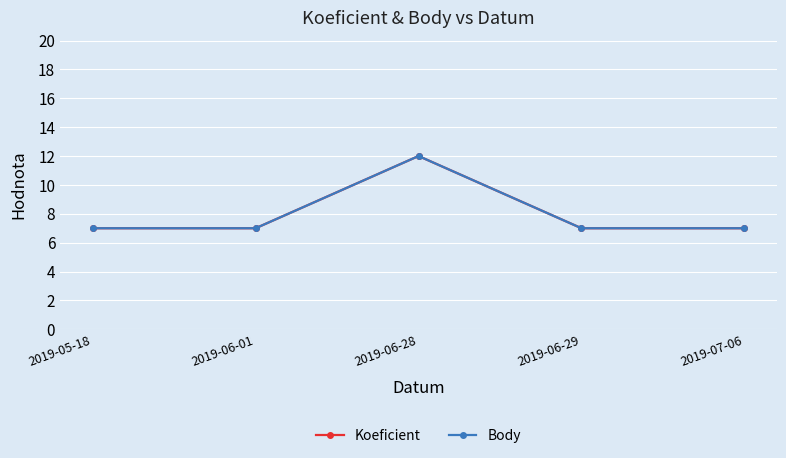

Is this an area chart (filled region under the line)?

No